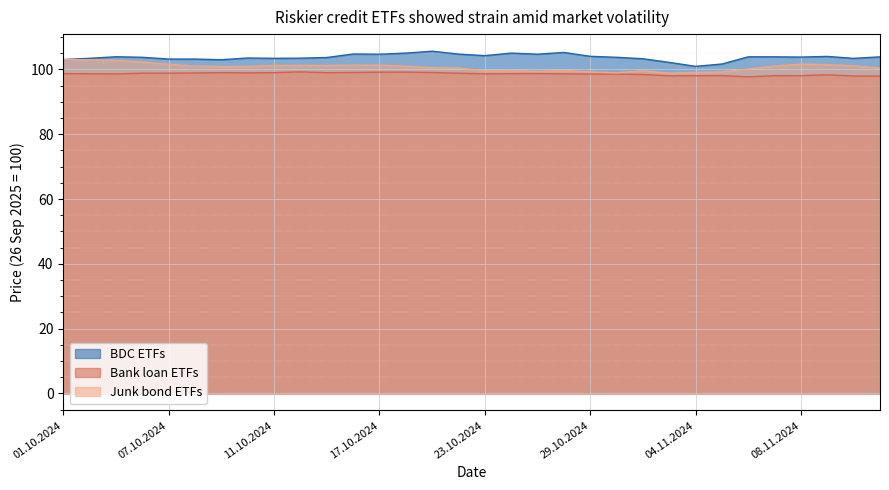

True or false: BDC ETFs and Bank loan ETFs intersect in this chart.

False